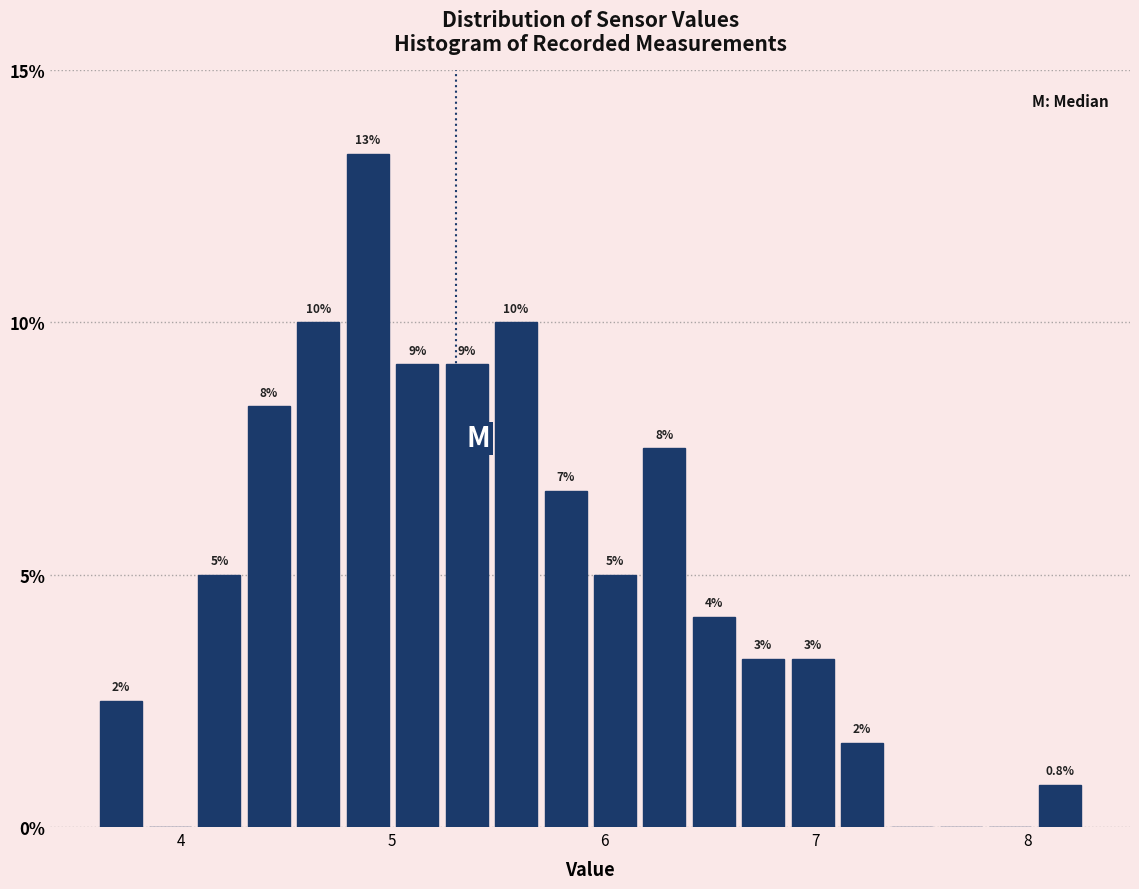

Read against the x-axis, roughly where is the centre of the tallest bar?

4.9